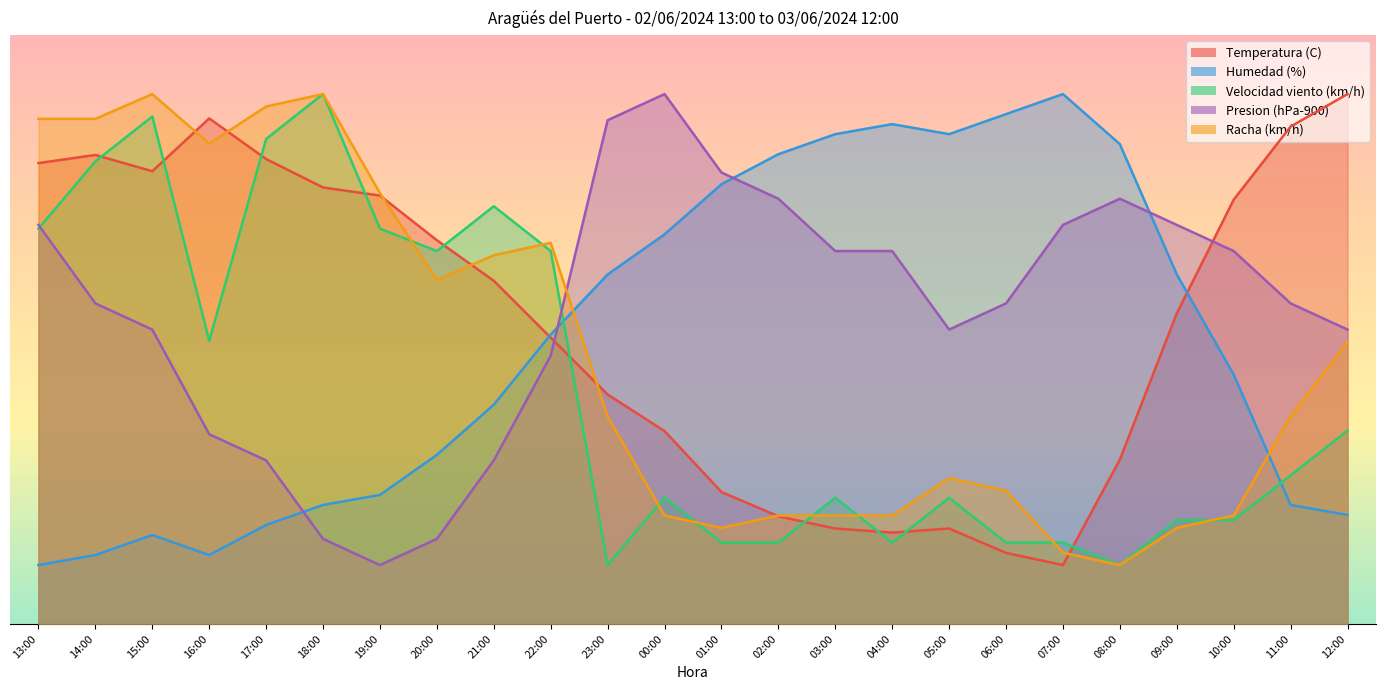

Where is the first local minimum for Velocidad viento (km/h)?

16:00